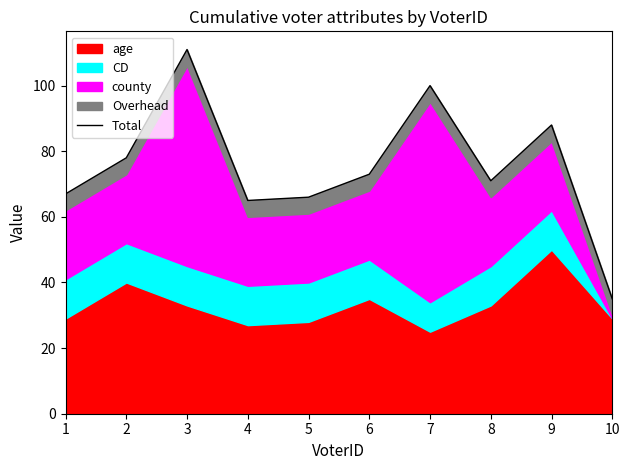

The chart shows a value of 152 at 3. True or false?

False